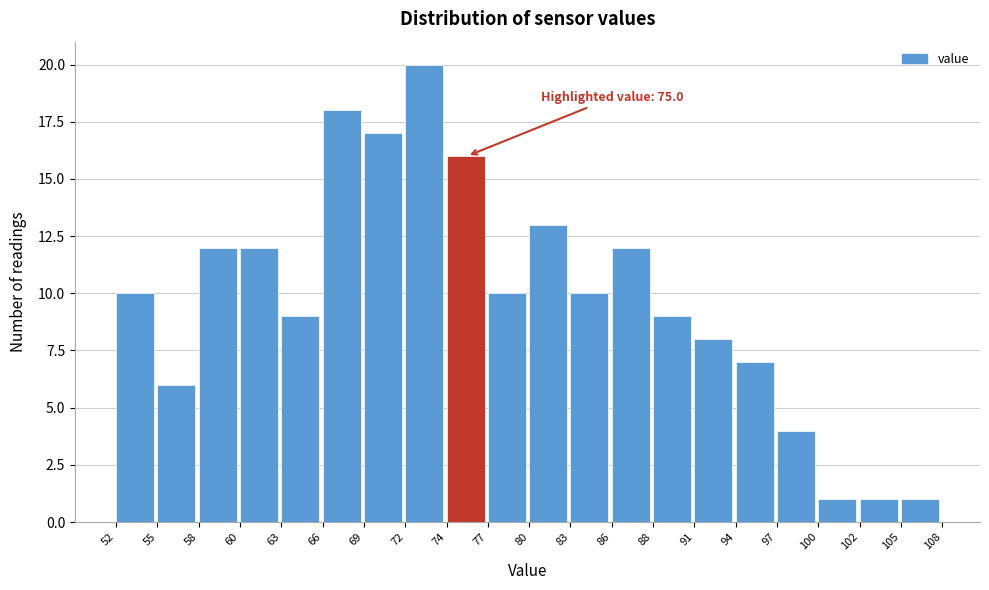

Which range on the x-axis has the tallest bar?

72 to 74